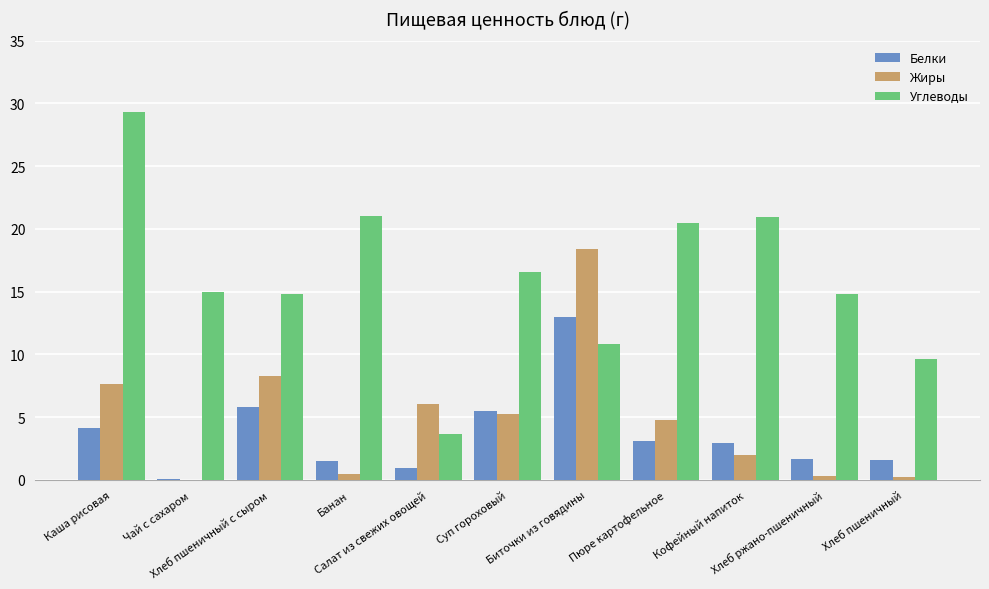

What is the greatest value displayed?

29.3